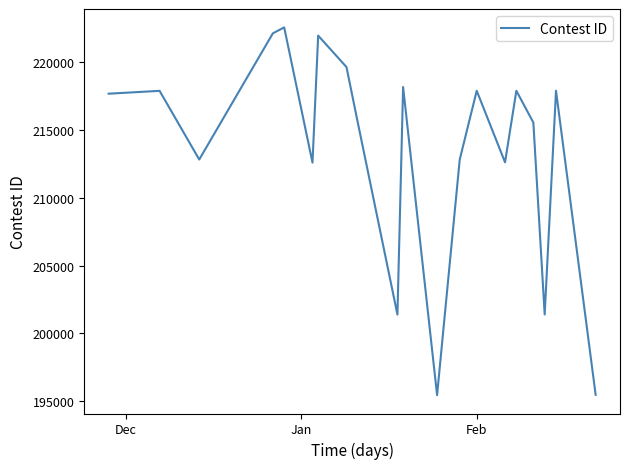

Does the chart have visible grid lines?

No